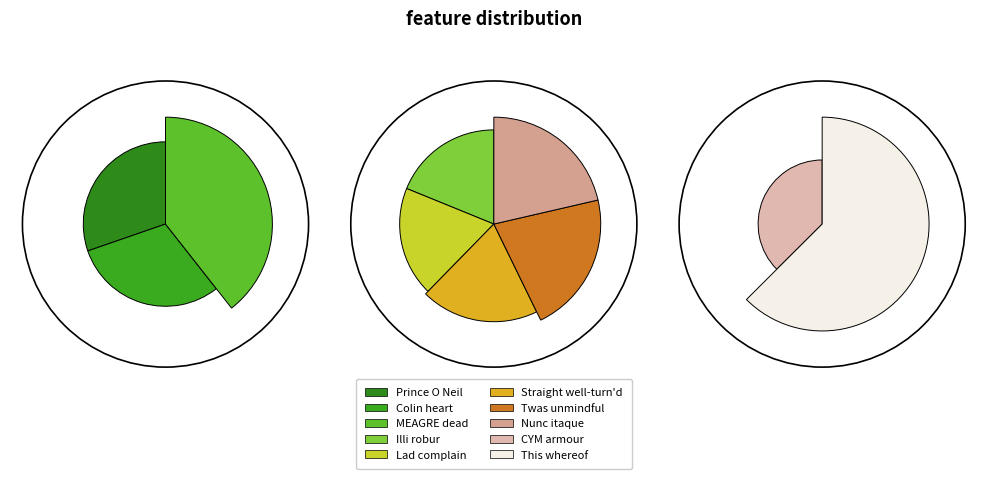

How many segments does this pie chart have?

10